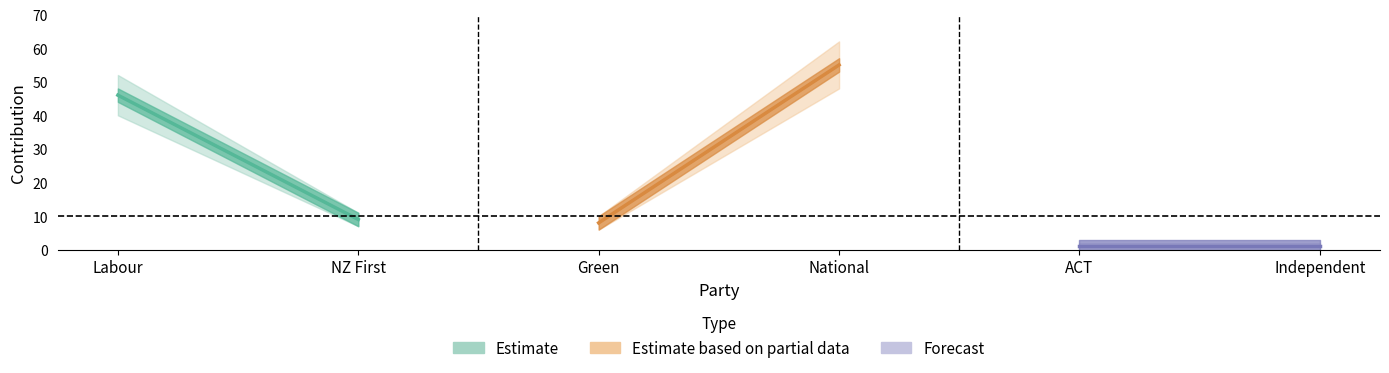

At how many categories does at least one series exceed 61?

1